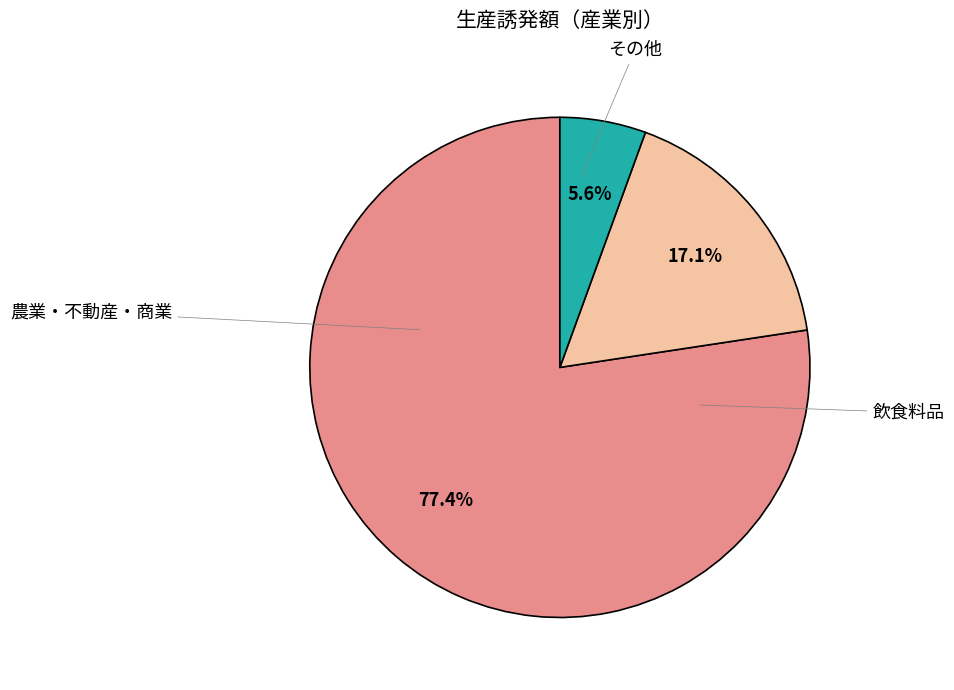

Is there a majority slice in this chart?

Yes